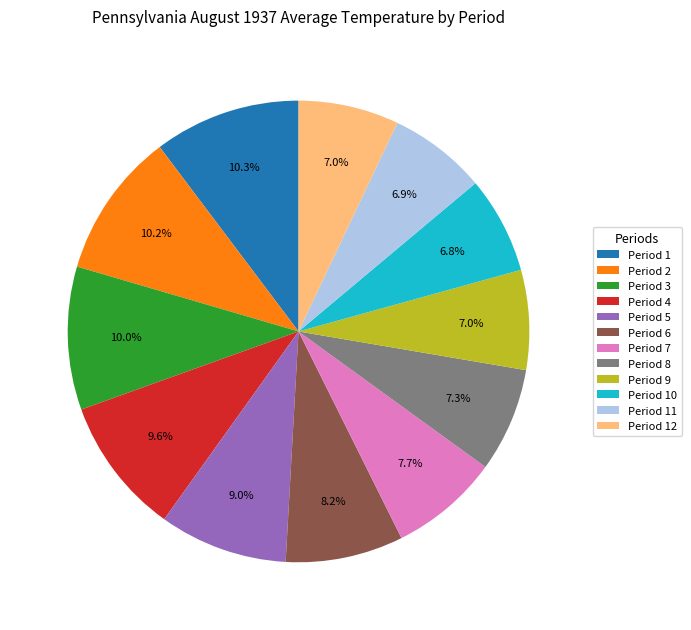

Combined, do Period 5 and Period 10 account for over 50%?

No